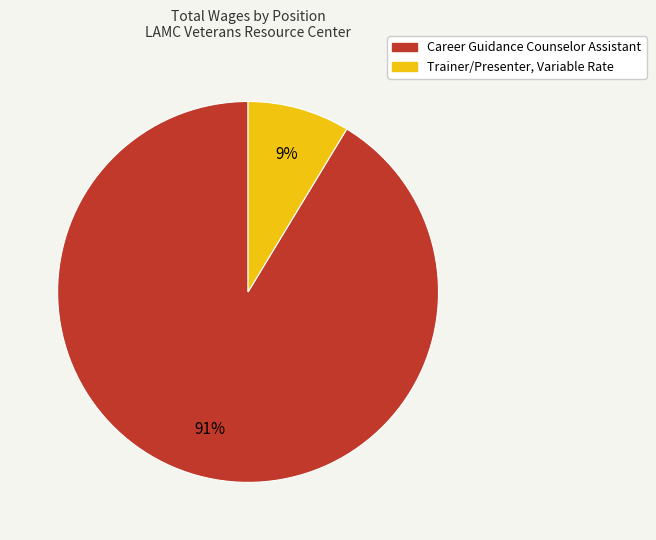

Rank the categories by value from lowest to highest.

Trainer/Presenter, Variable Rate, Career Guidance Counselor Assistant